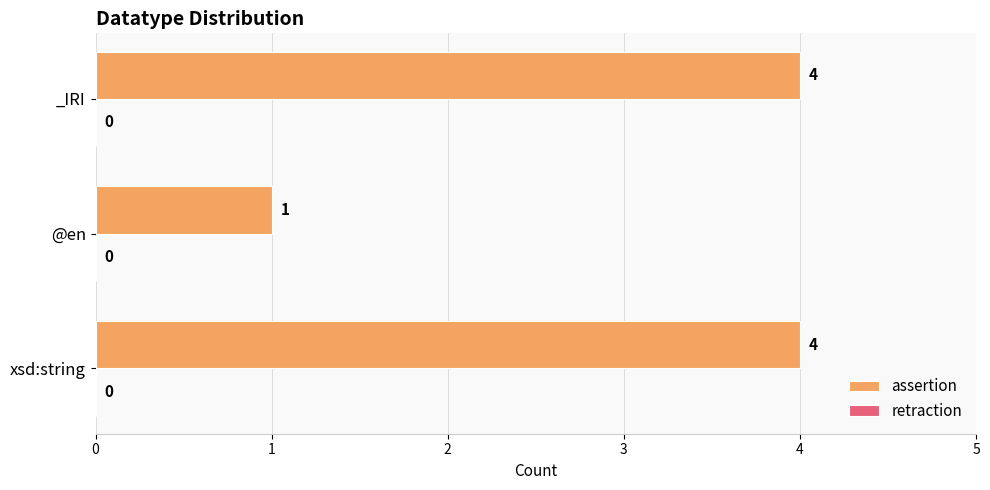

Count the values in the range 1 to 4.

3